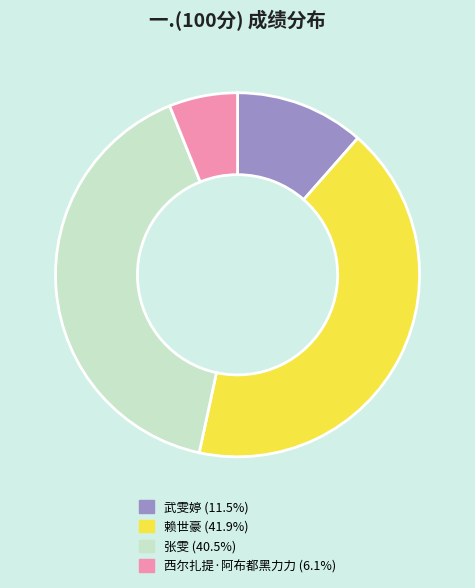

Does any single category account for the majority?

No